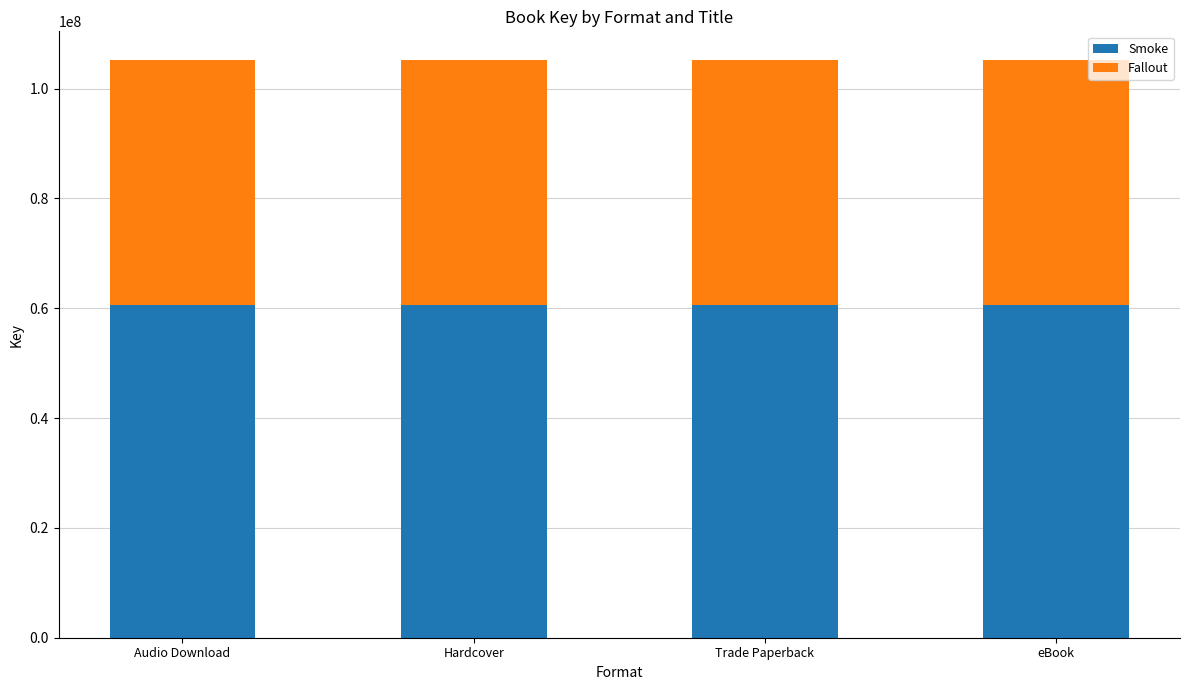

What is the minimum value for Smoke?

60593849